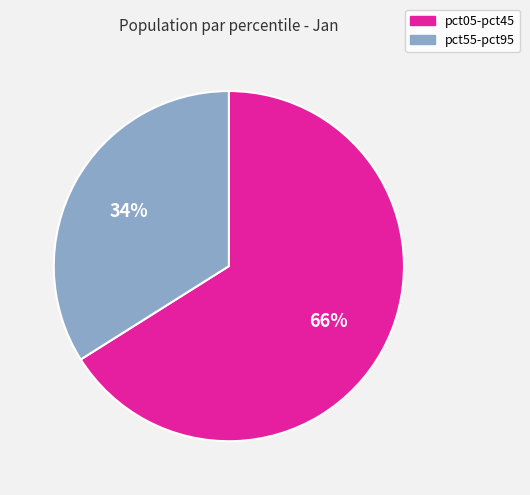

Is there a majority slice in this chart?

Yes